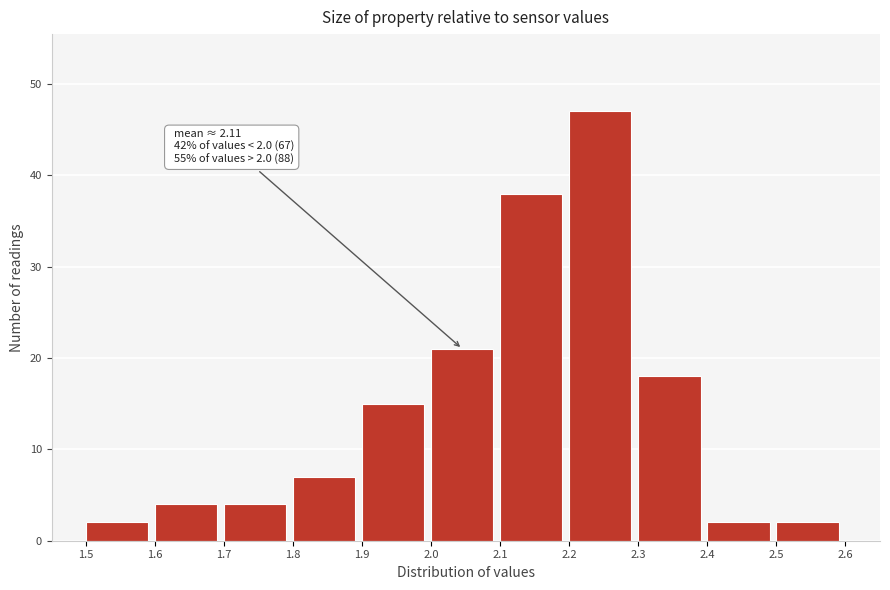

Which range on the x-axis has the tallest bar?

2.2 to 2.3